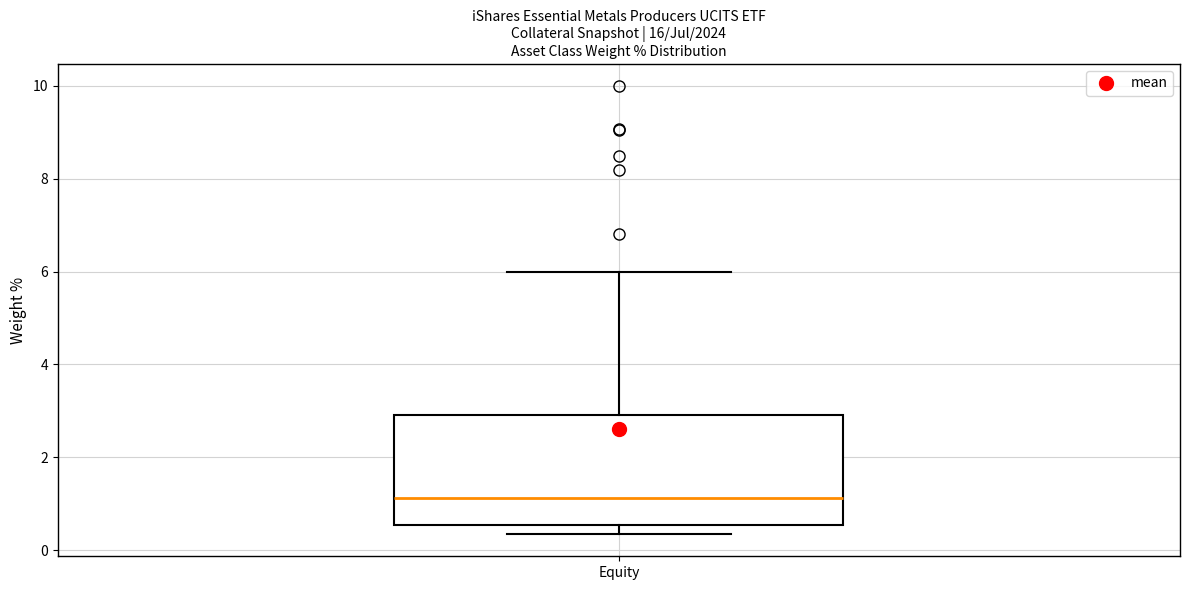

Read this box plot against the y-axis: the position of the median line, the range covered by the box, and the ends of both whiskers. The values are not printed on the chart, so give them approximately, as read against the axis.

median 1.2, box 0.6 to 3.0, whiskers 0.4 to 6.0